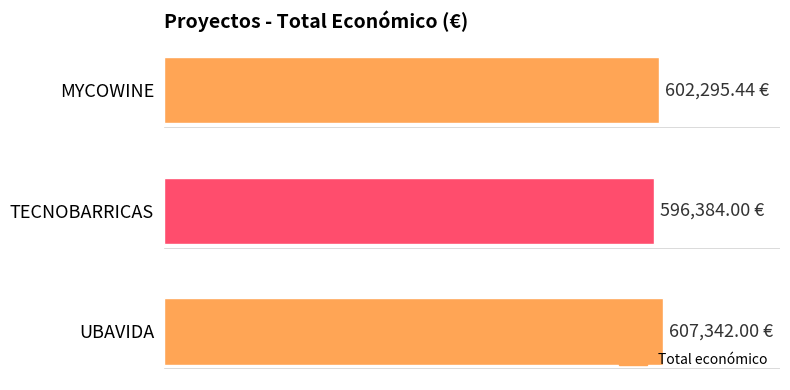

Are the bars horizontal?

Yes